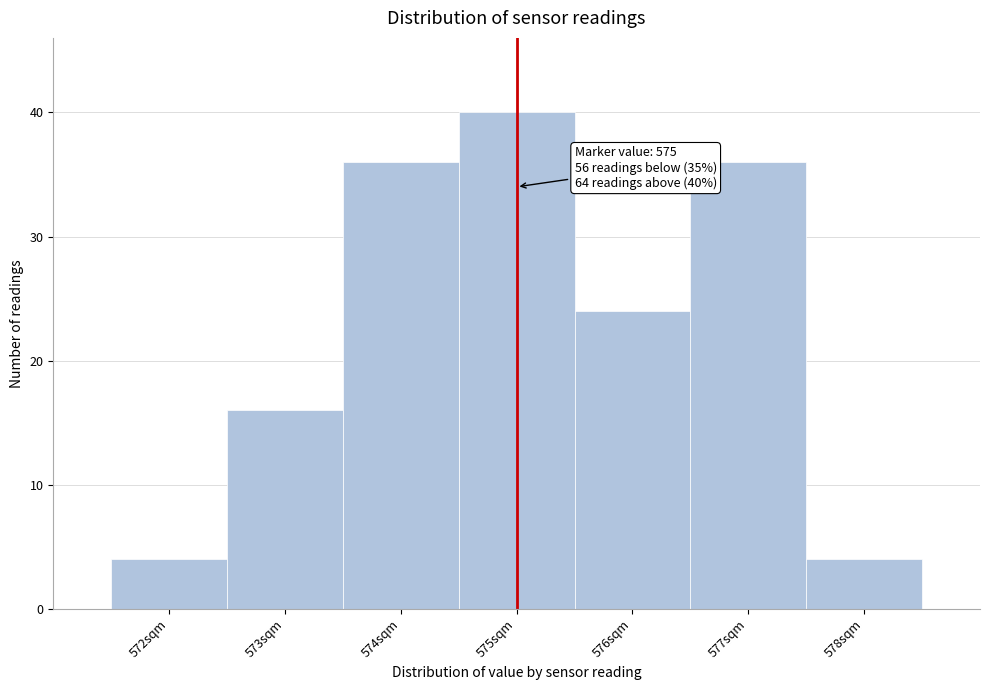

Over which range of the x-axis is the bar tallest?

574.5 to 575.5